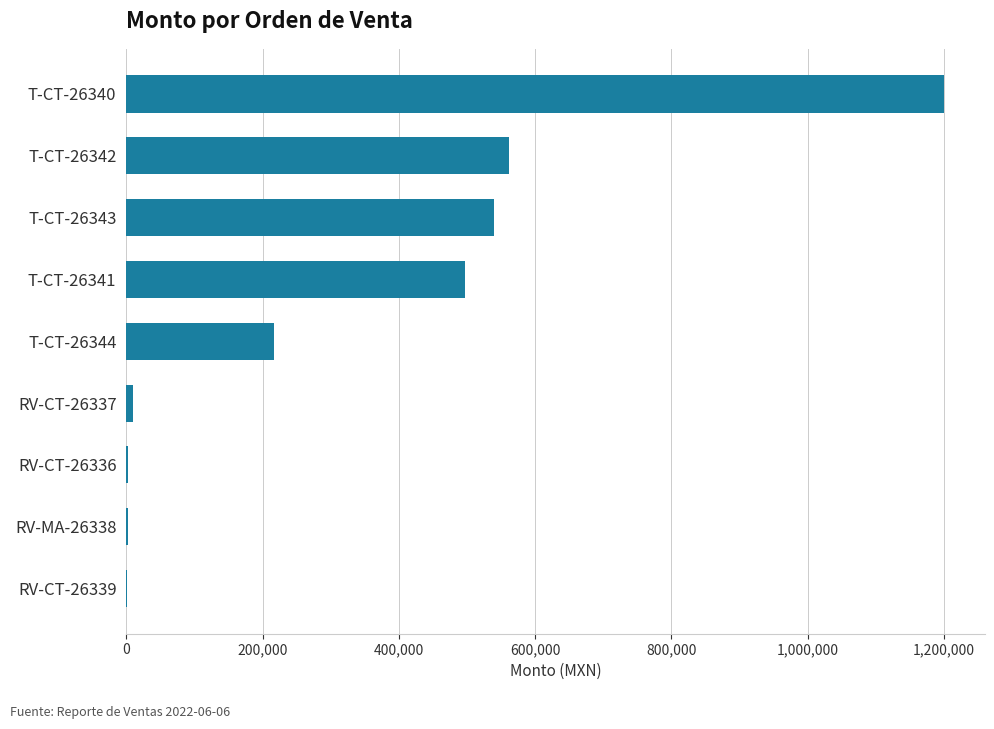

What is the sum of all values?

3030548